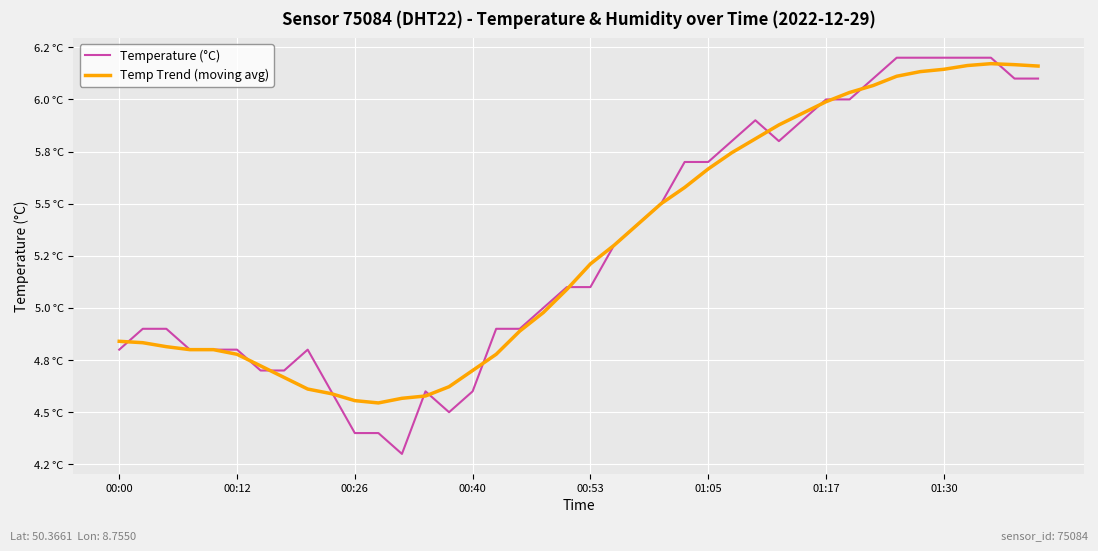

What are all the series names shown in the legend?

Temperature (°C), Temp Trend (moving avg)